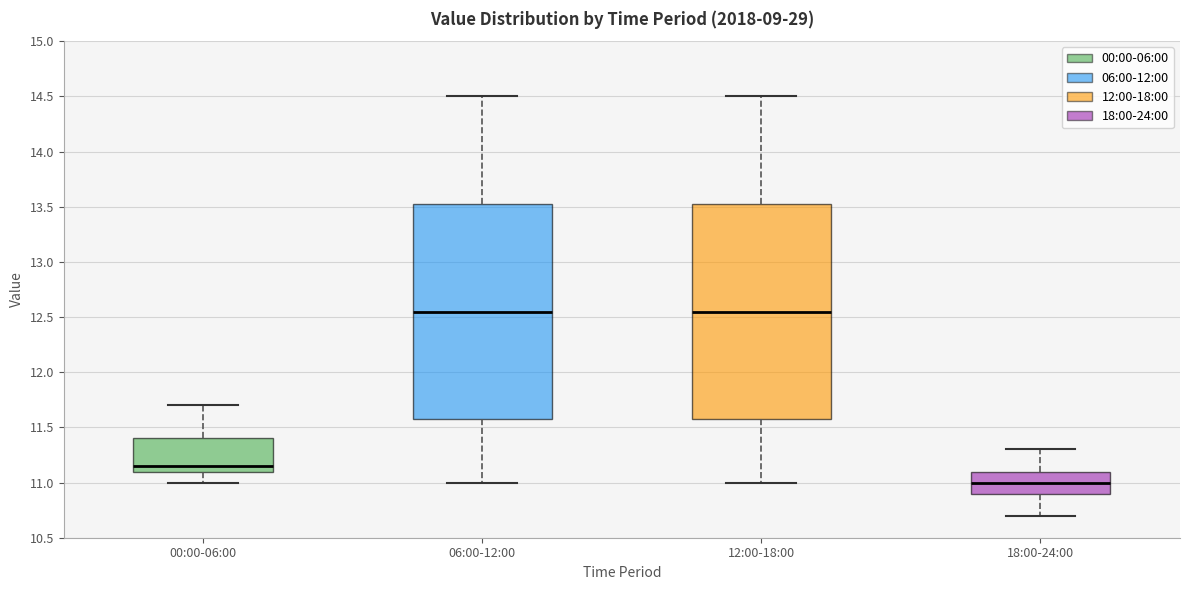

Reading left to right, read every box against the y-axis: the position of its median line, the range the box covers, and the ends of its whiskers. The values are not printed on the chart, so give them approximately, as read against the axis.

00:00-06:00: median 11.15, box 11.10 to 11.40, whiskers 11.00 to 11.70
06:00-12:00: median 12.55, box 11.60 to 13.55, whiskers 11.00 to 14.50
12:00-18:00: median 12.55, box 11.60 to 13.55, whiskers 11.00 to 14.50
18:00-24:00: median 11.00, box 10.90 to 11.10, whiskers 10.70 to 11.30